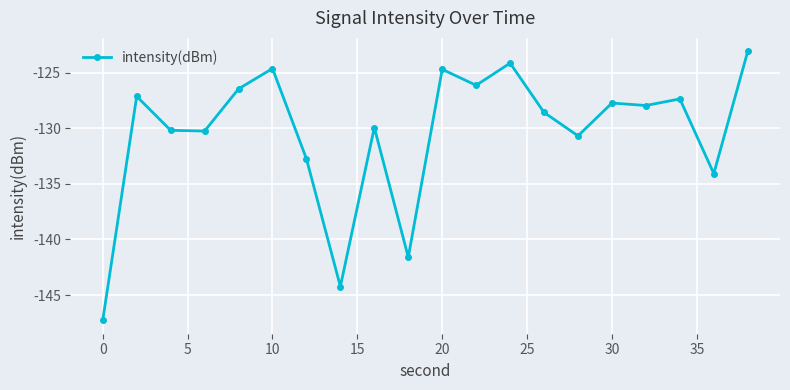

True or false: the data has more than 1 interior local peaks.

True